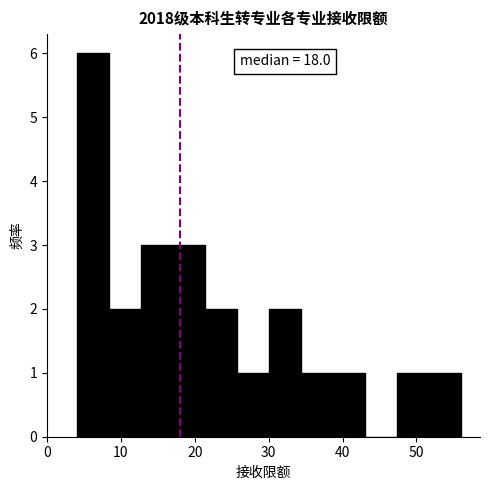

Over which range of the x-axis is the bar tallest?

4 to 8